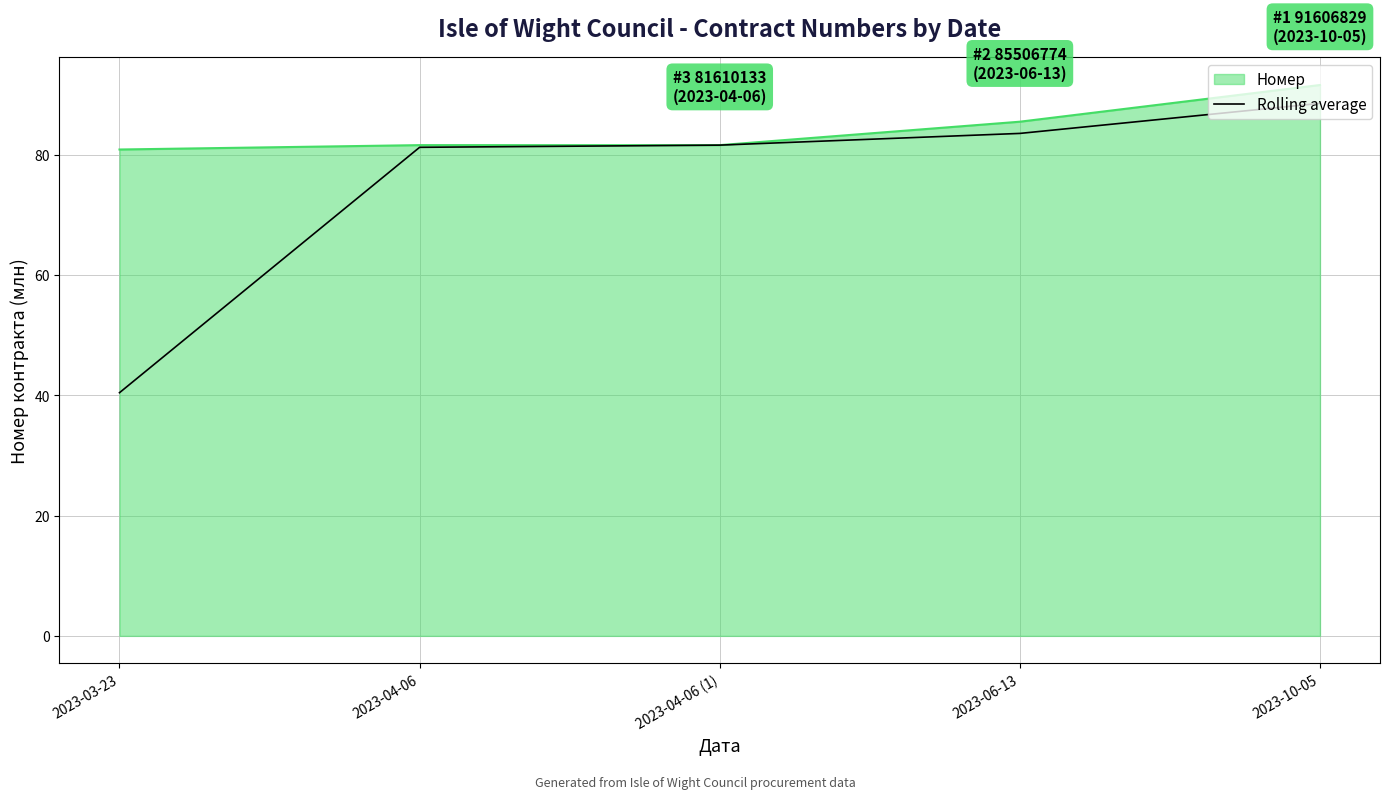

What is the difference between the highest and lowest values at 2023-03-23?

40.4